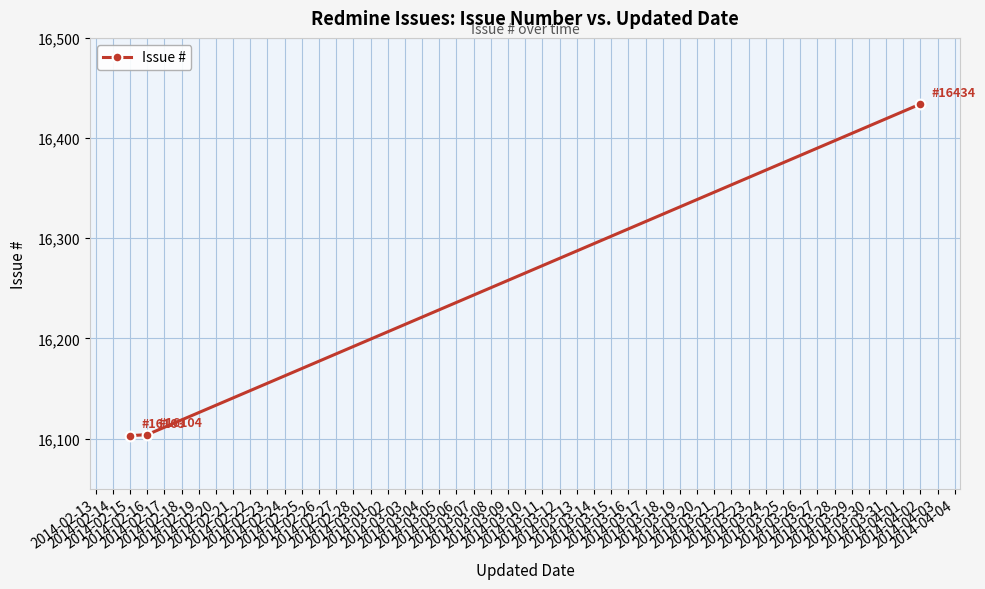

True or false: the data shows 9897 at 2014-02-15.

False